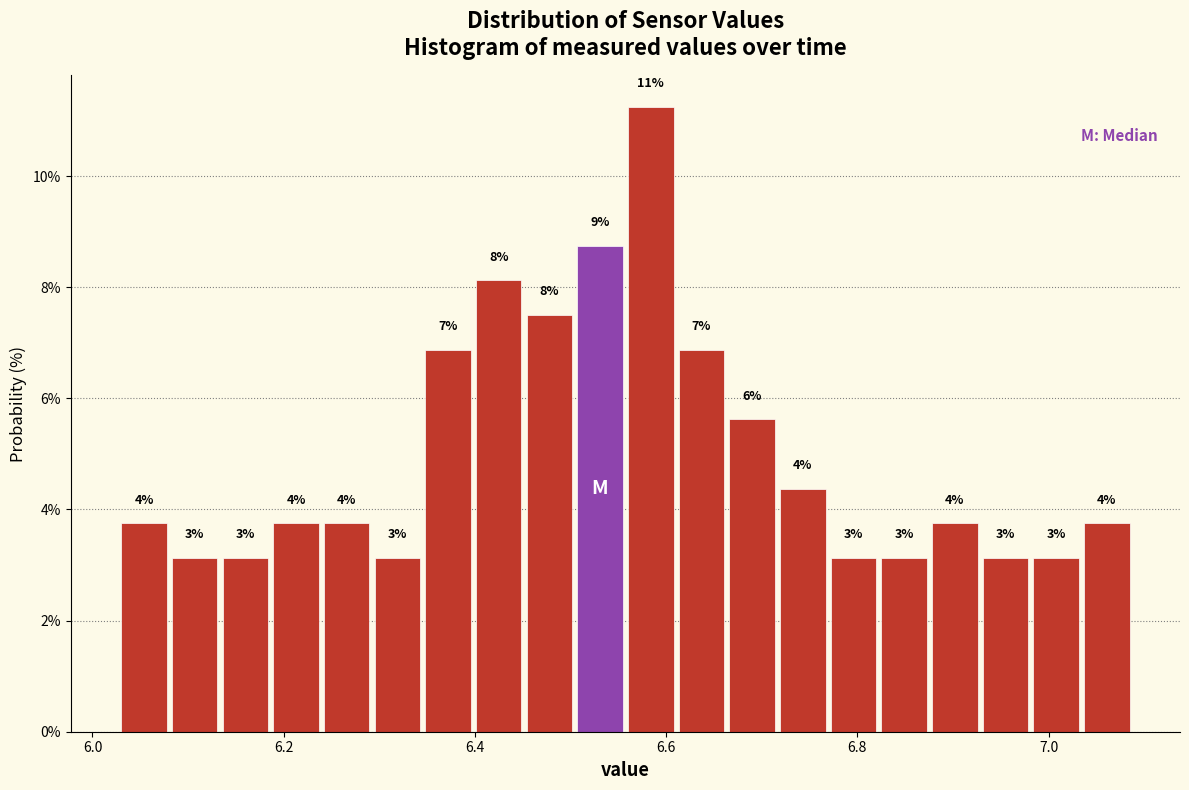

Read against the x-axis, roughly where is the centre of the tallest bar?

6.58